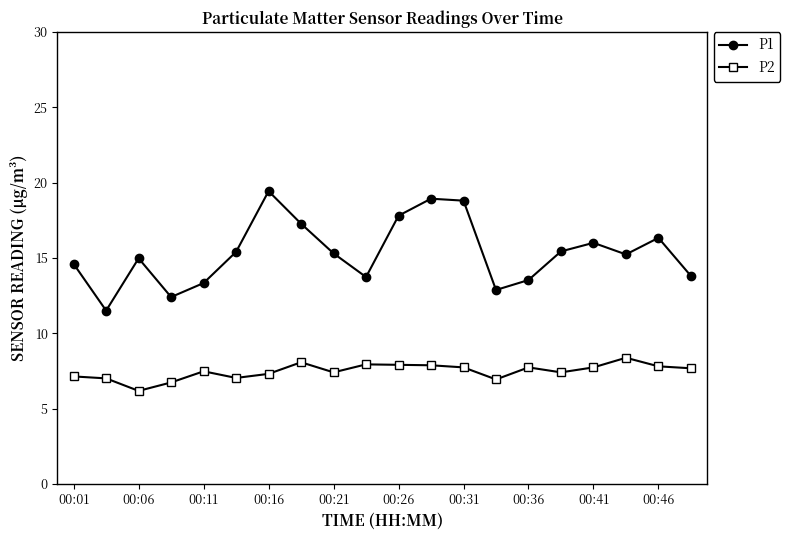

What is the maximum value for P2?

8.4